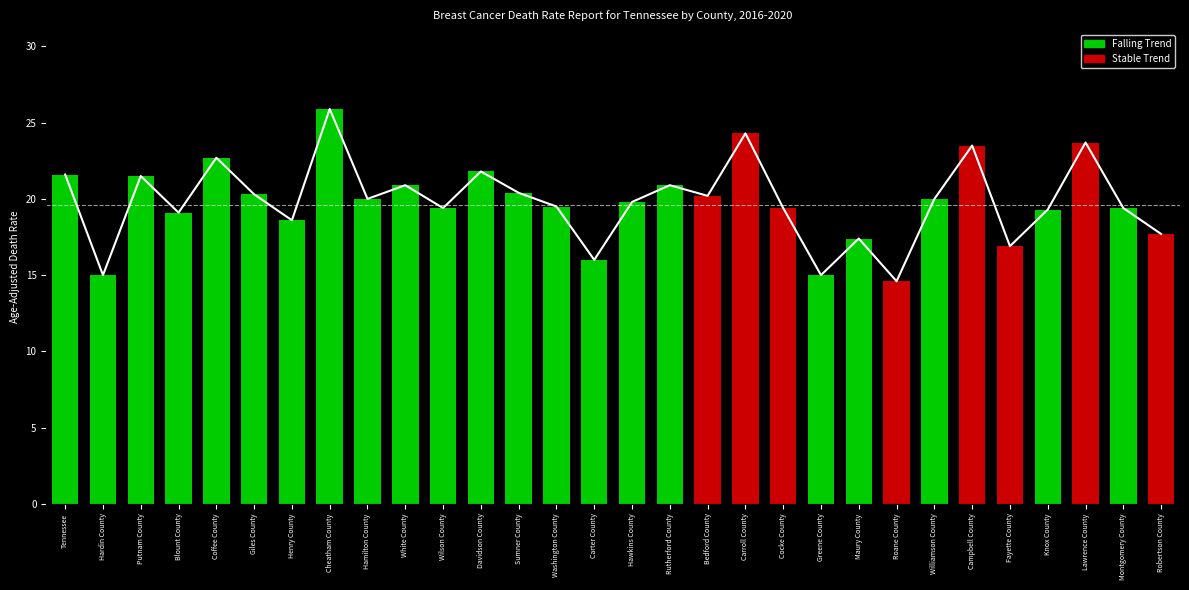

What is the sum of the values at Hawkins County and Giles County?

40.1